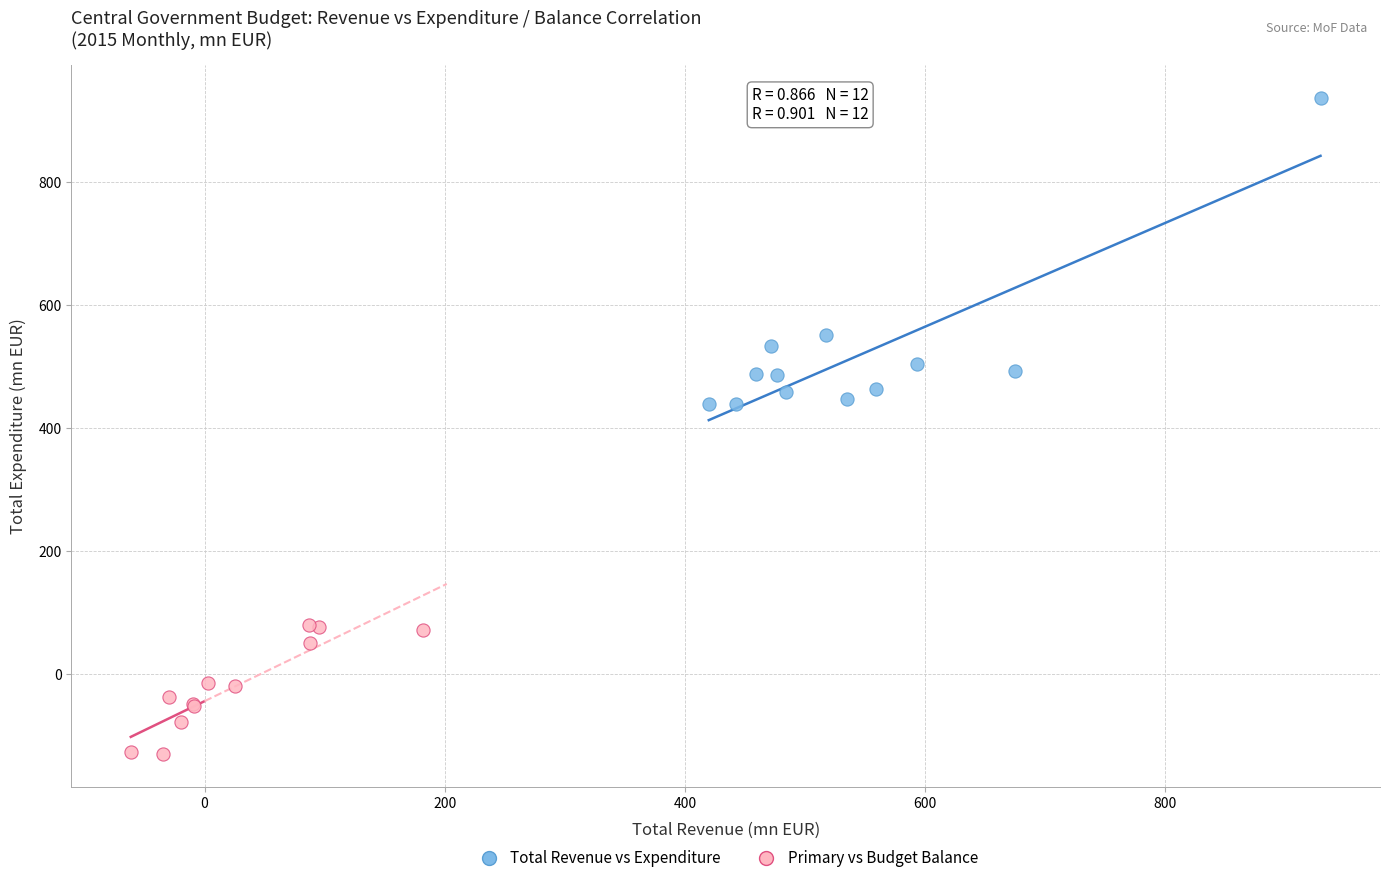

Which series reaches the maximum Y coordinate?

Total Revenue vs Expenditure